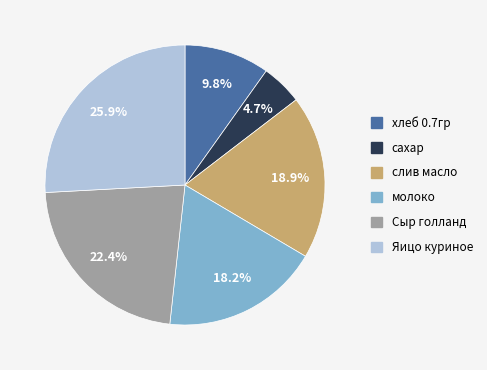

To the nearest percent, what is the difference between the largest and smallest slice percentages?

21%